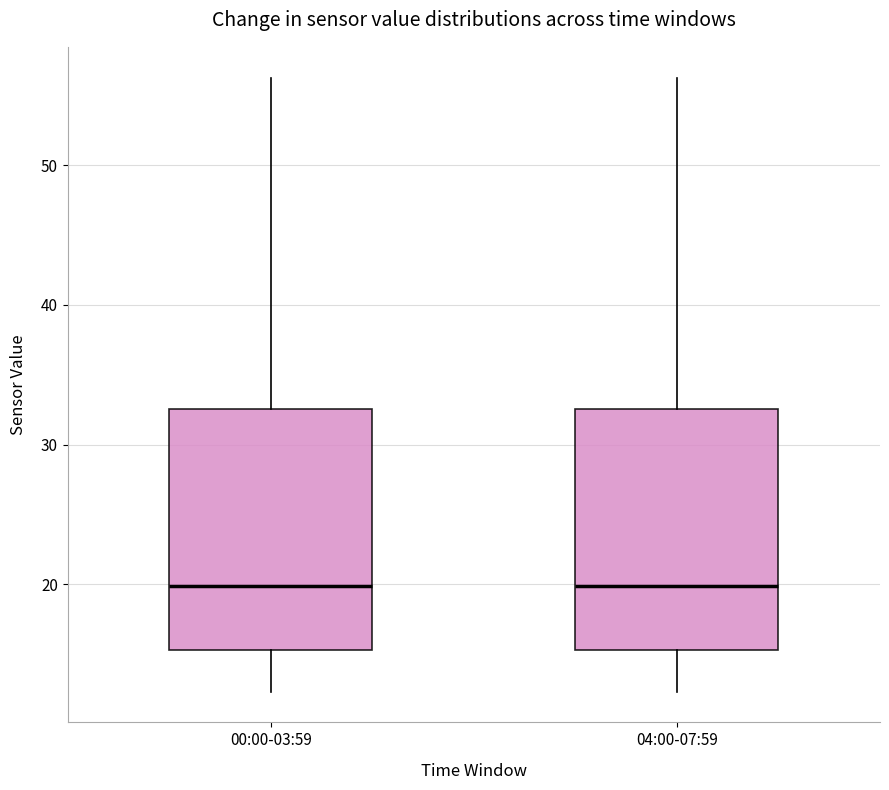

Reading left to right, read every box against the y-axis: the position of its median line, the range the box covers, and the ends of its whiskers. The values are not printed on the chart, so give them approximately, as read against the axis.

00:00-03:59: median 20, box 15 to 33, whiskers 12 to 56
04:00-07:59: median 20, box 15 to 33, whiskers 12 to 56